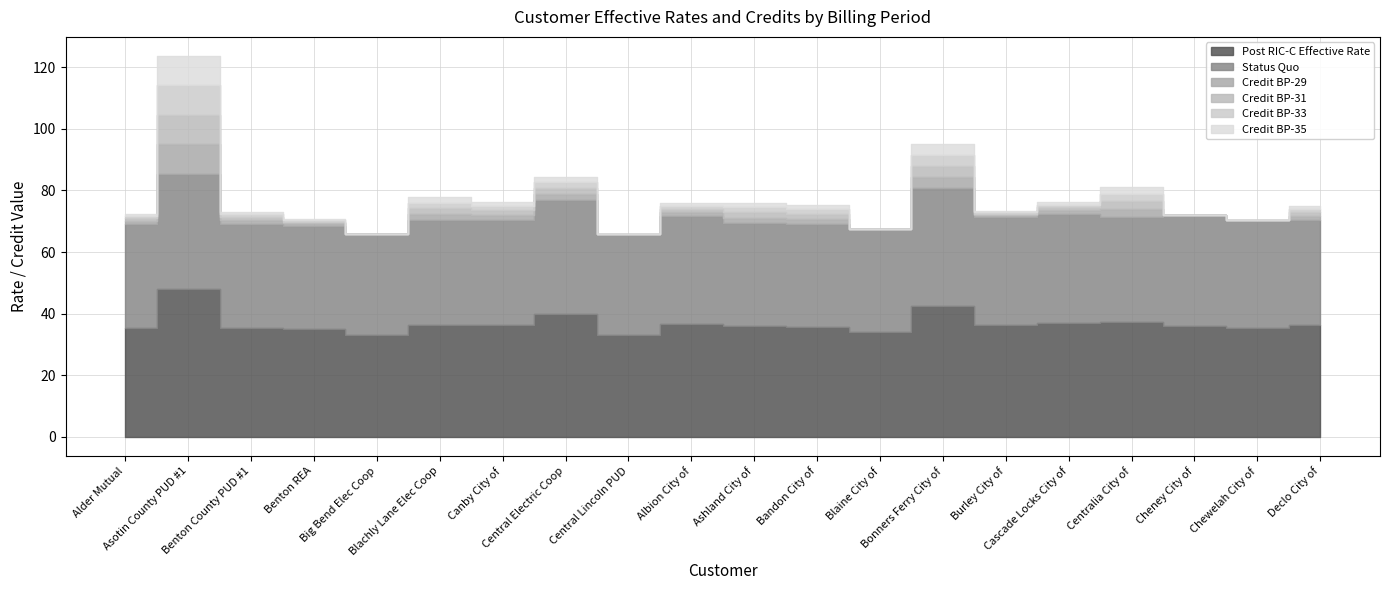

What is the difference between the second highest and second lowest values in the Credit BP-35 series?

3.4